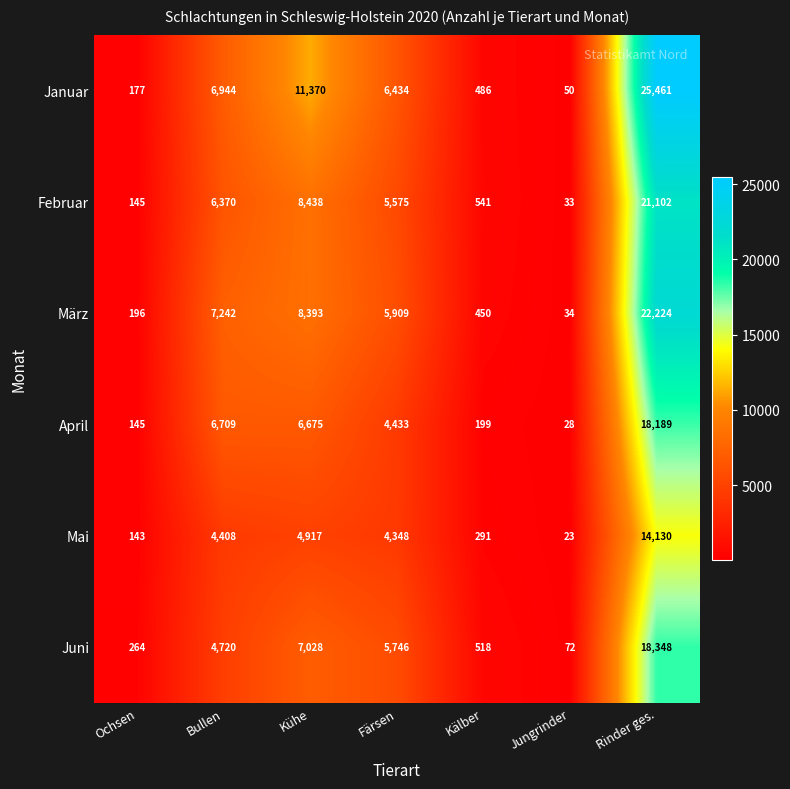

At Färsen, list the series in order from largest to smallest.

Januar, März, Juni, Februar, April, Mai